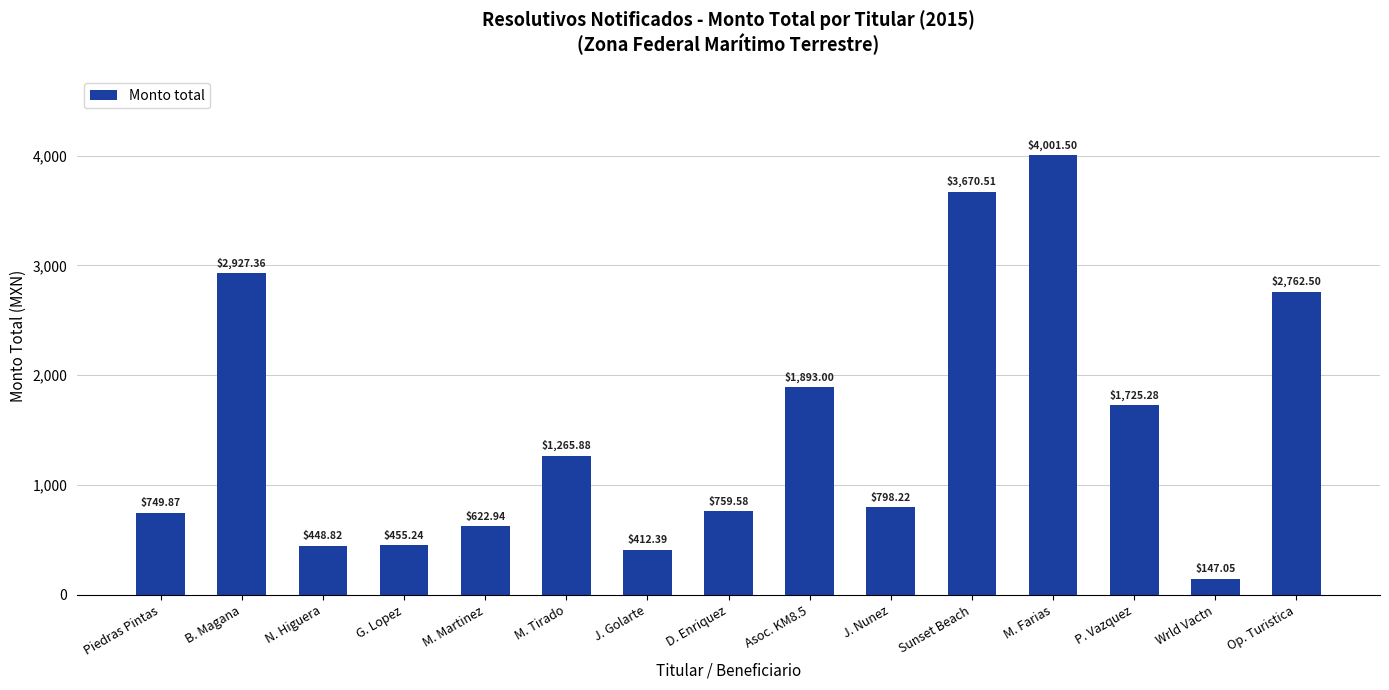

What position from the left is Sunset Beach?

11